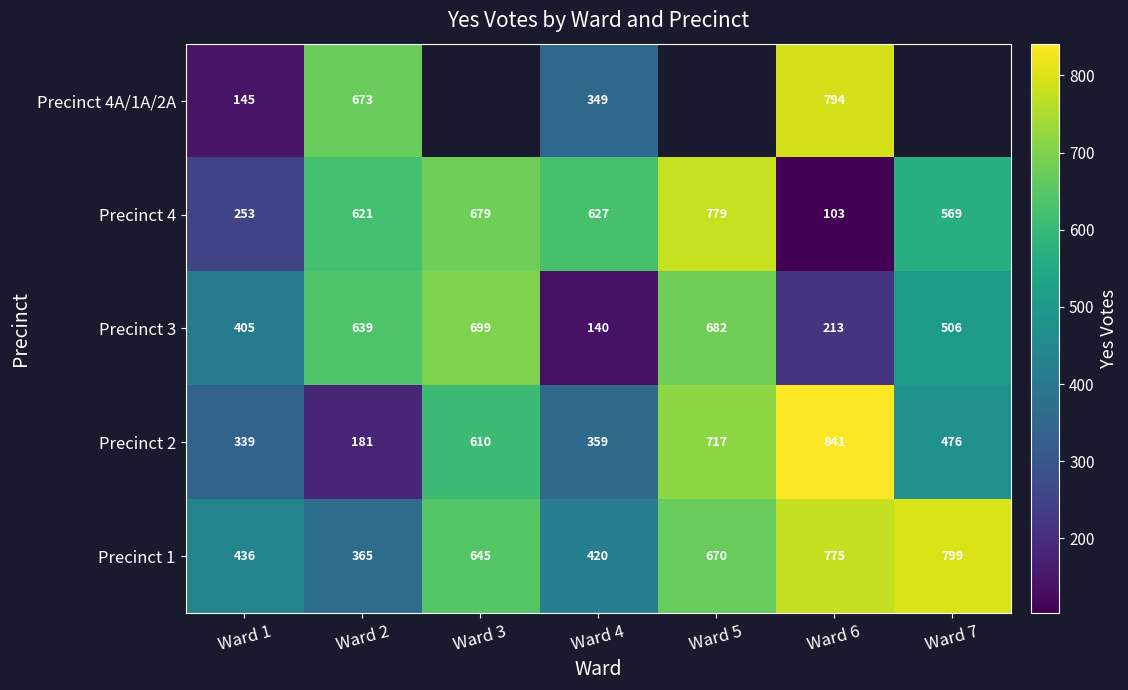

What is the average value of the Precinct 1 series?

587